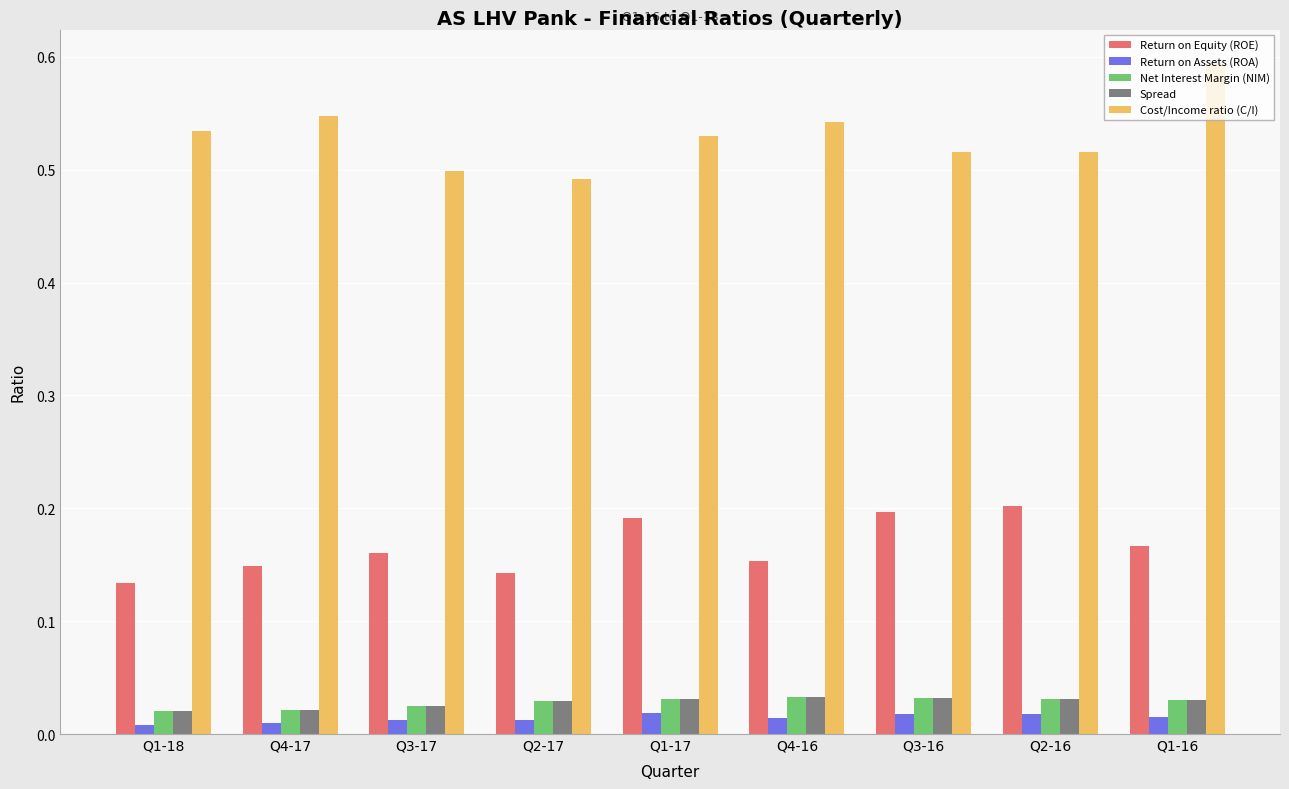

How many Spread values are between 0 and 1?

9